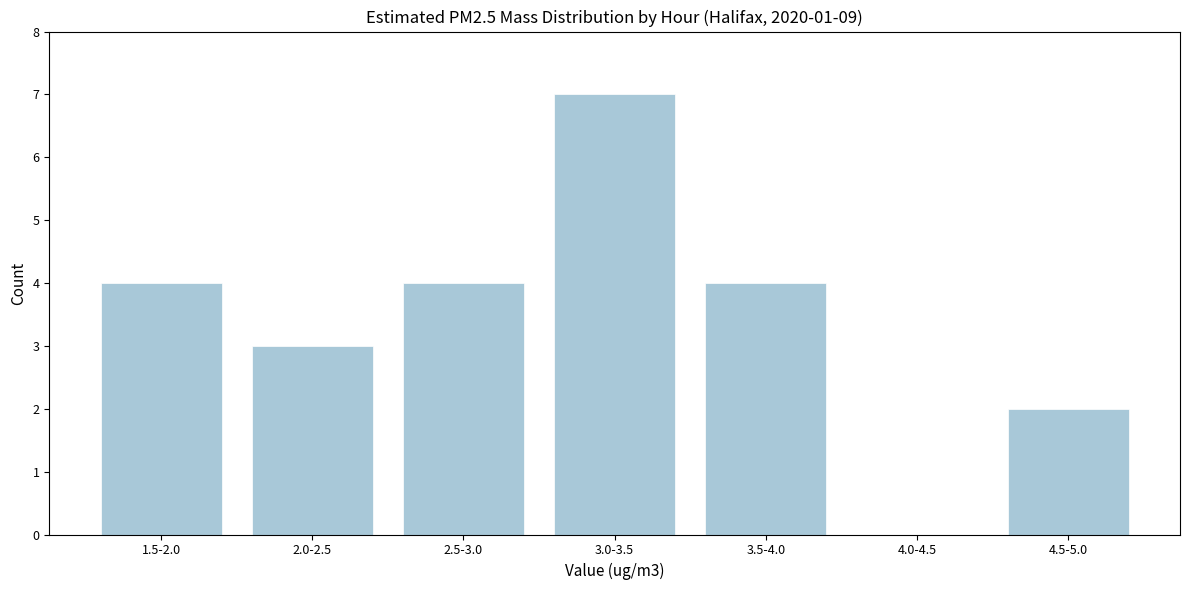

Reading right to left, transcribe all the data shown in this chart.

4.5-5.0=2	4.0-4.5=0	3.5-4.0=4	3.0-3.5=7	2.5-3.0=4	2.0-2.5=3	1.5-2.0=4